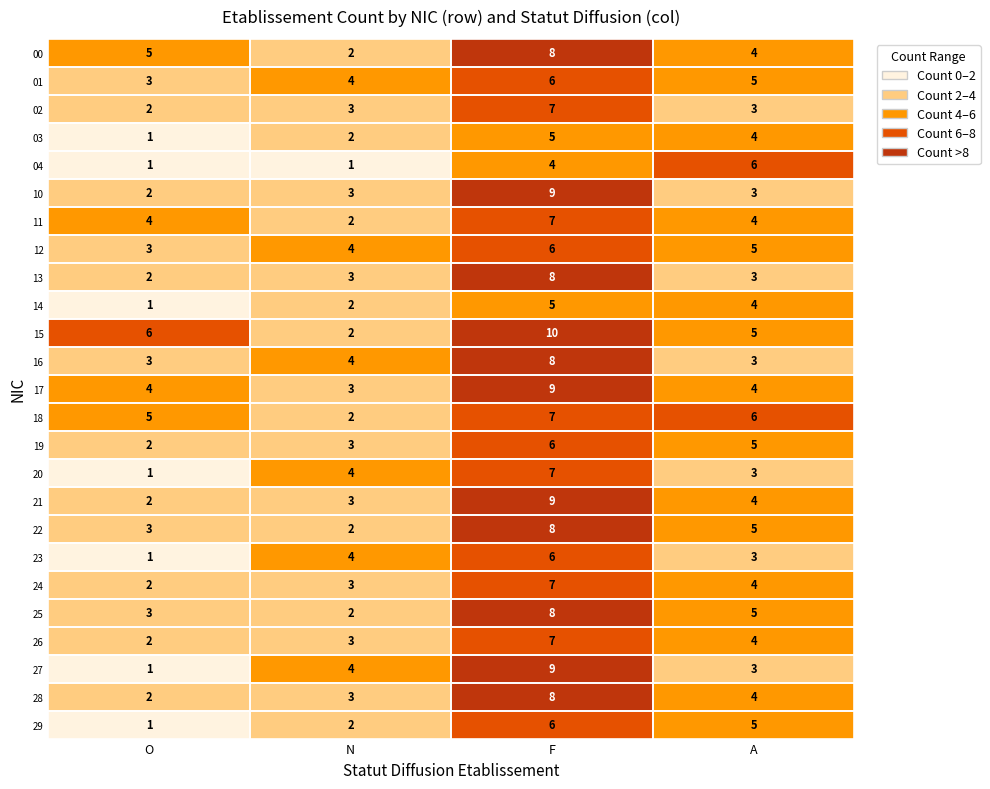

What is the difference between the highest and lowest values at F?

6